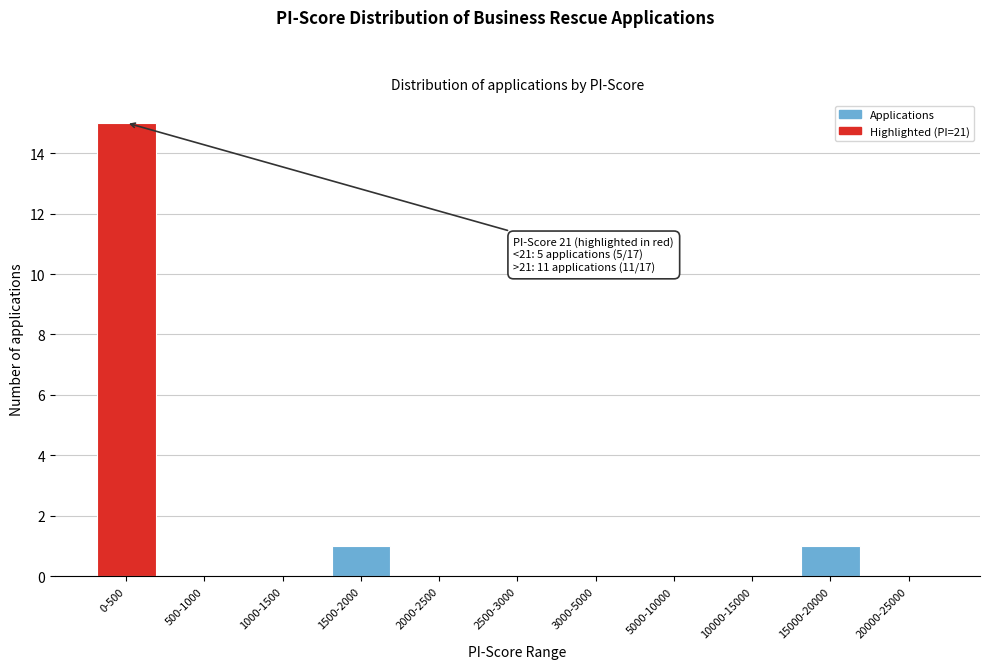

Reading left to right, list all the values displayed in this chart.

0-500=15	500-1000=0	1000-1500=0	1500-2000=1	2000-2500=0	2500-3000=0	3000-5000=0	5000-10000=0	10000-15000=0	15000-20000=1	20000-25000=0